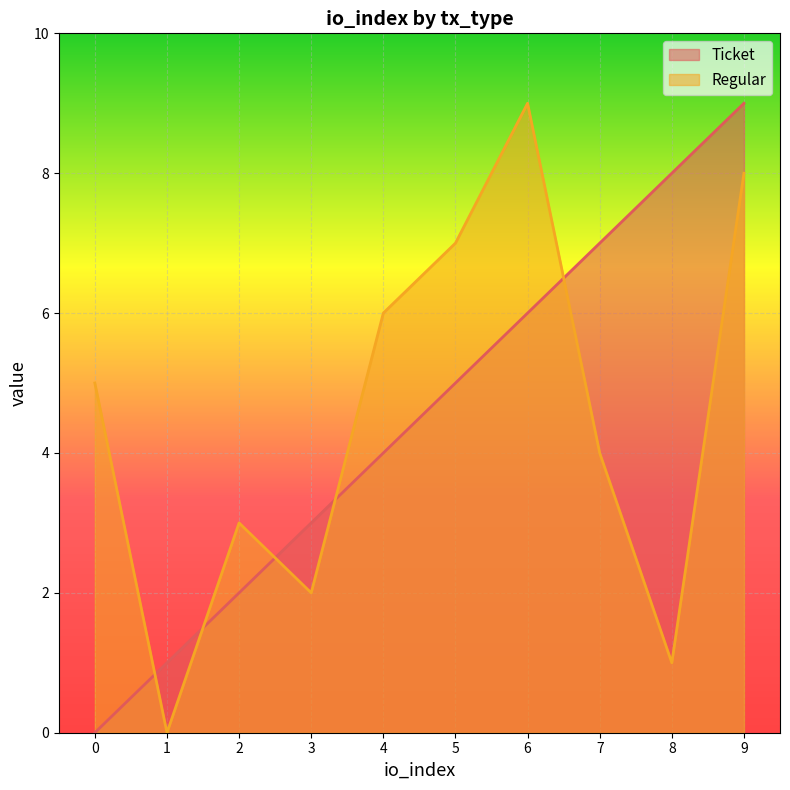

Between which two adjacent categories do Ticket and Regular first intersect?

0 and 1